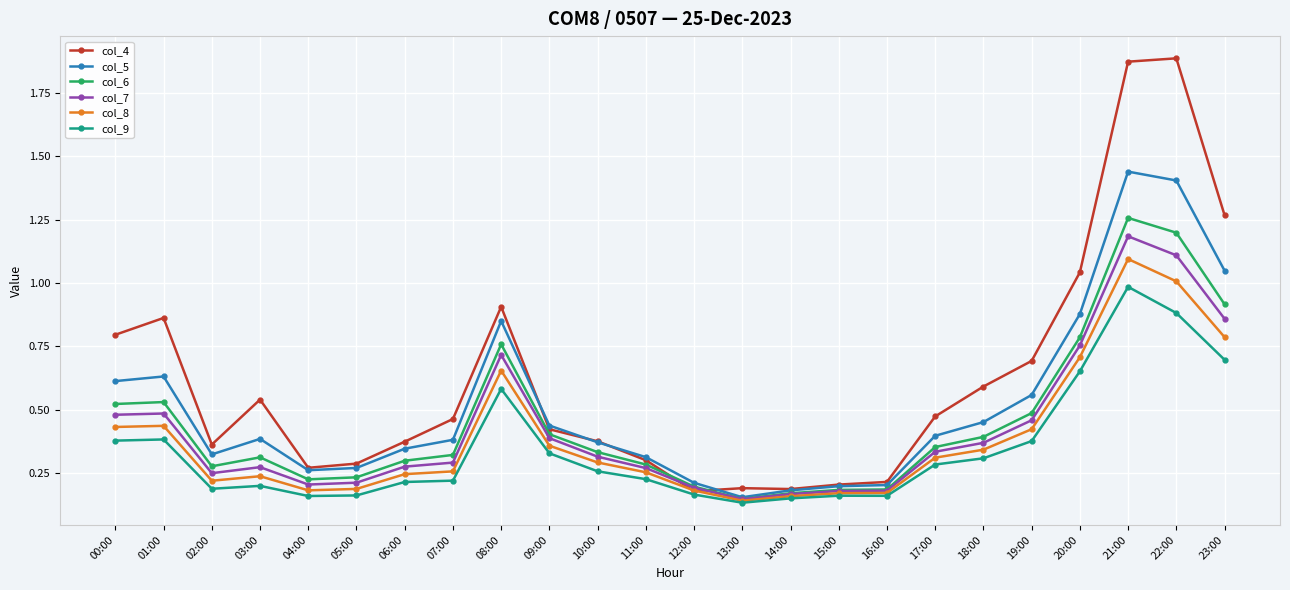

Is it true that col_5 equals 0.2 at 03:00?

False